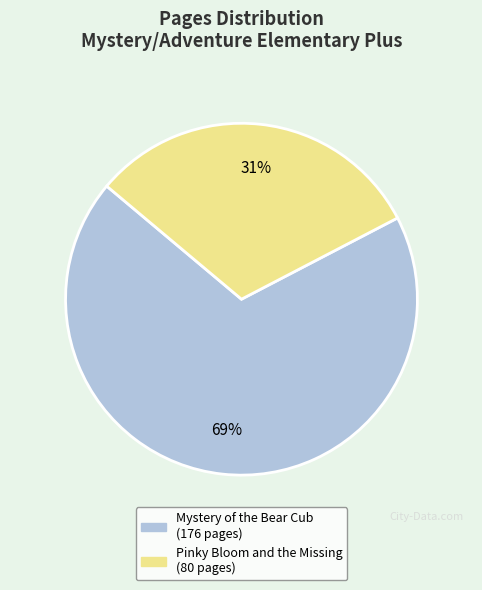

Is there a majority slice in this chart?

Yes